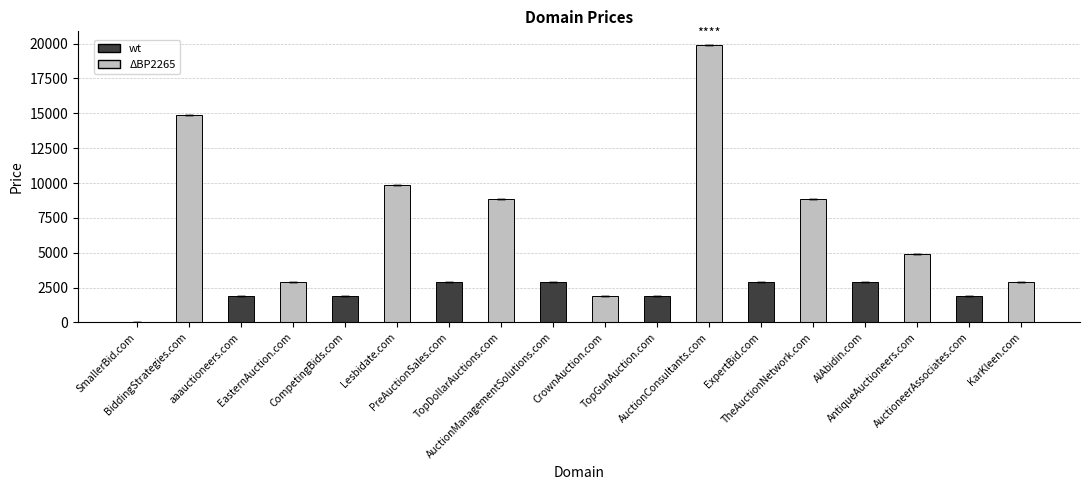

What is the sum of the values at AlAbidin.com and AuctionConsultants.com?

22776